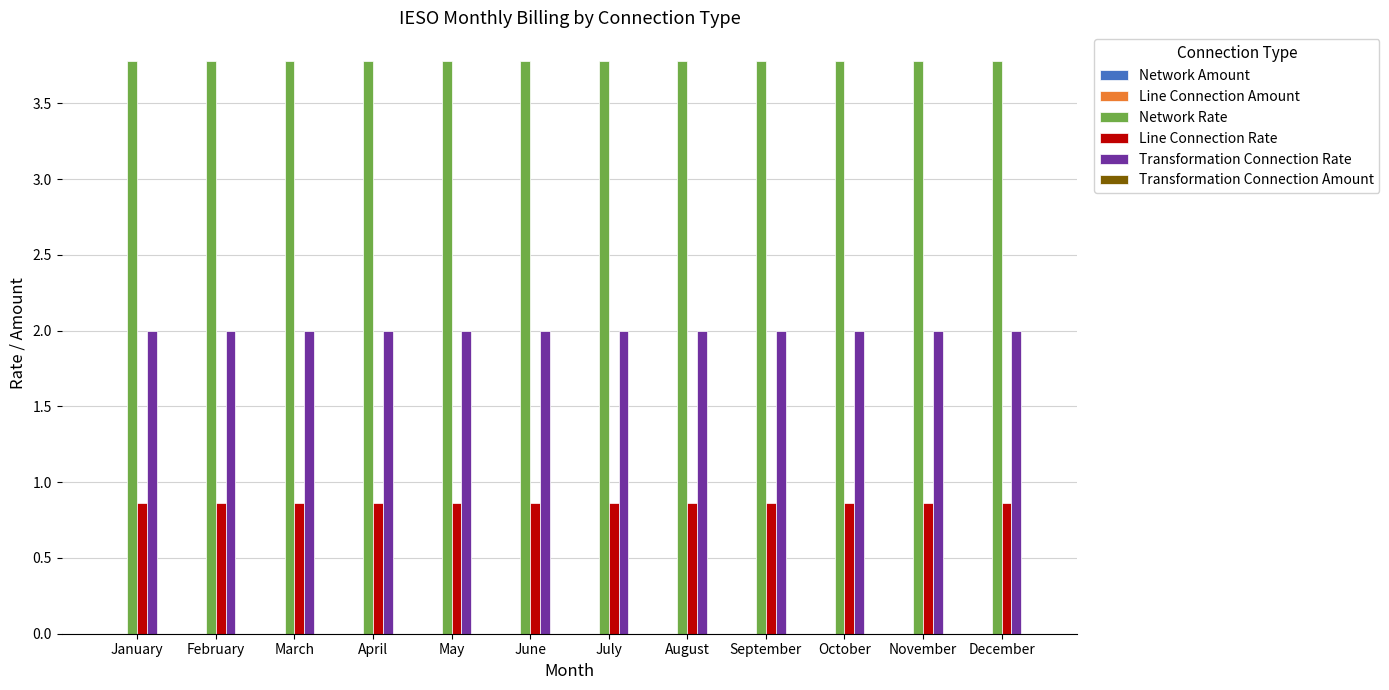

What is the maximum value for Transformation Connection Rate?

2.0